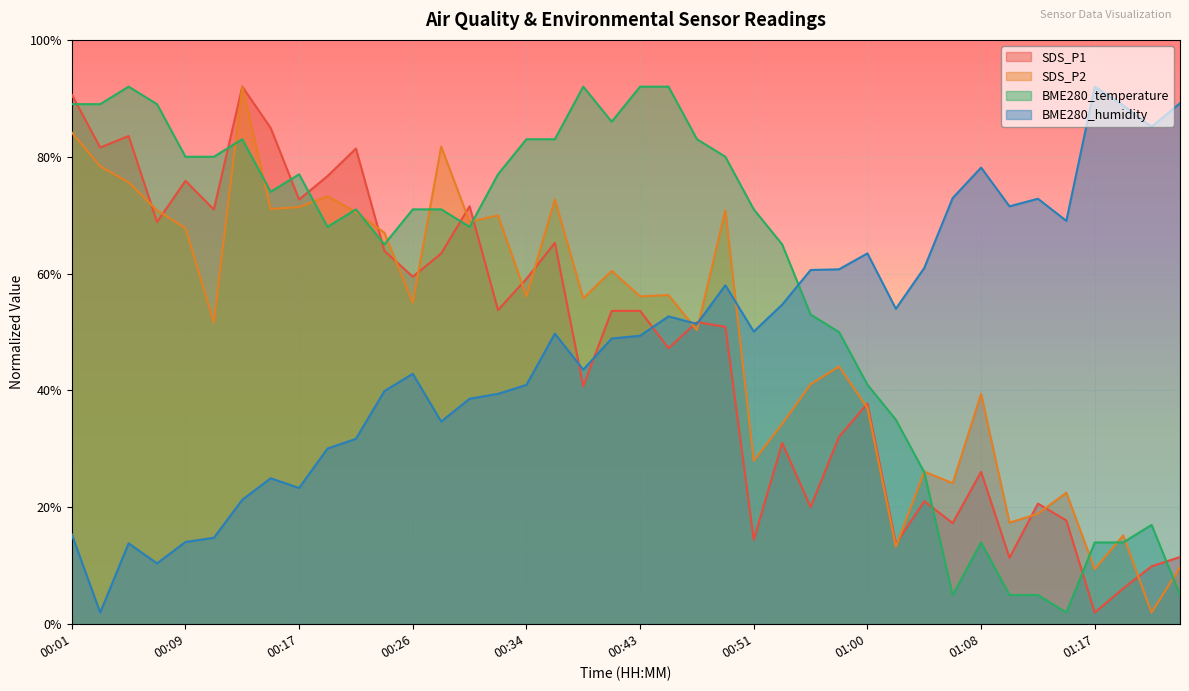

Rank the categories by BME280_temperature value from lowest to highest.

01:15, 01:06, 01:11, 01:13, 01:23, 01:08, 01:17, 01:19, 01:21, 01:04, 01:02, 01:00, 00:58, 00:55, 00:24, 00:53, 00:20, 00:30, 00:22, 00:26, 00:28, 00:51, 00:15, 00:17, 00:32, 00:09, 00:11, 00:49, 00:13, 00:34, 00:36, 00:47, 00:41, 00:01, 00:03, 00:07, 00:05, 00:39, 00:43, 00:45